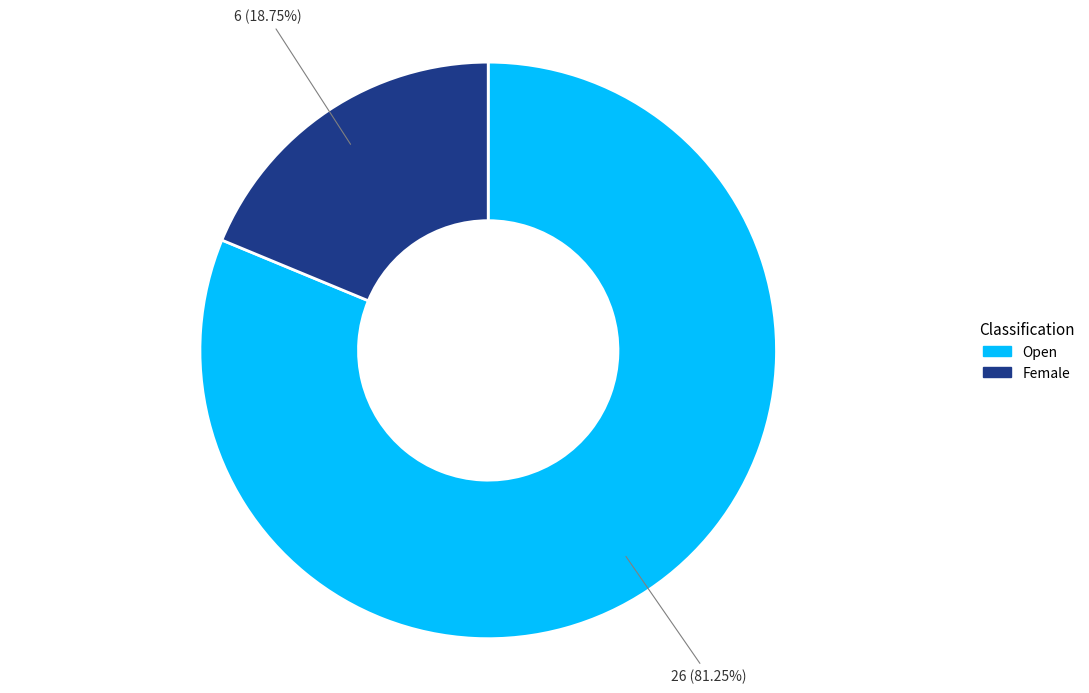

Is there a majority slice in this chart?

Yes